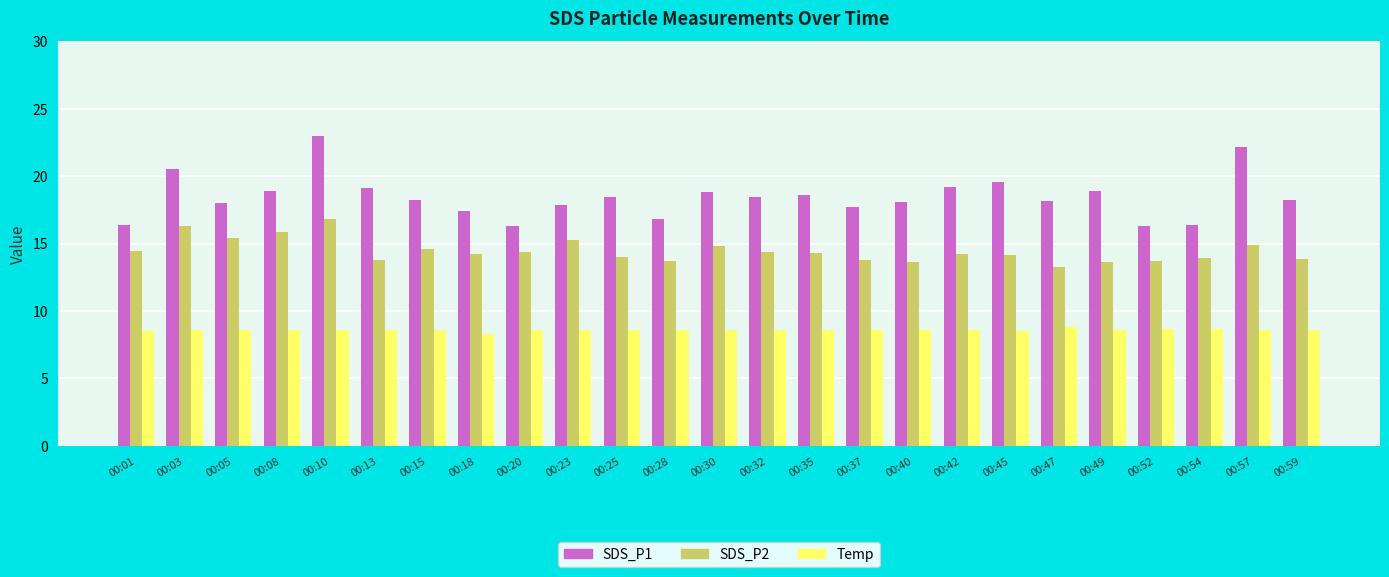

At 00:37, list the series in order from smallest to largest.

Temp, SDS_P2, SDS_P1